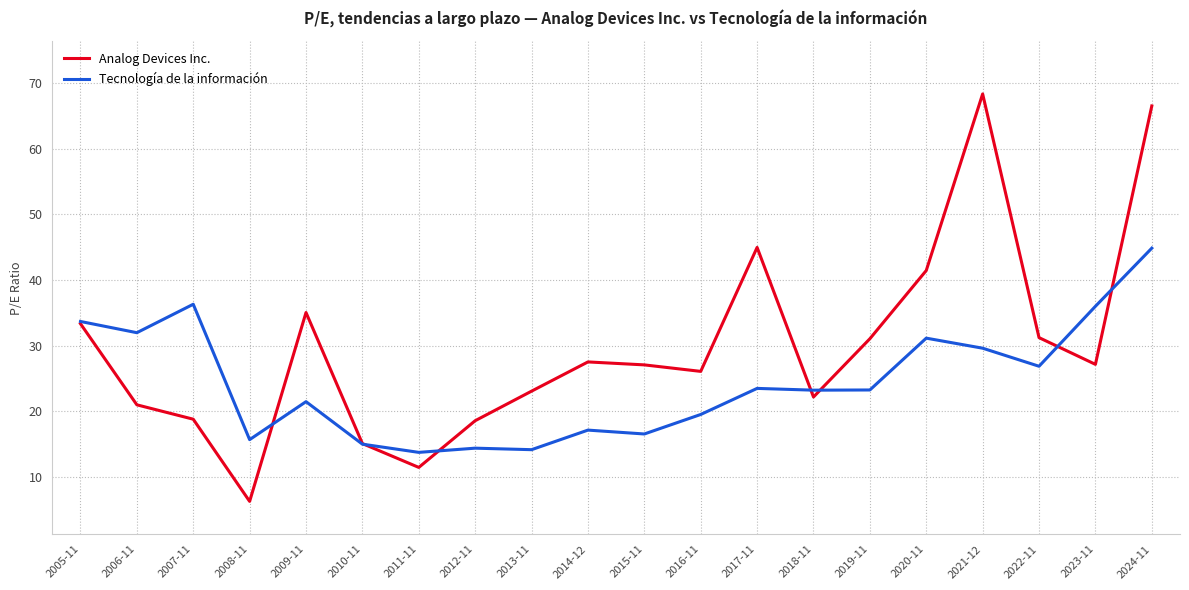

What value does the Tecnología de la información series have at 2007-11?

36.3